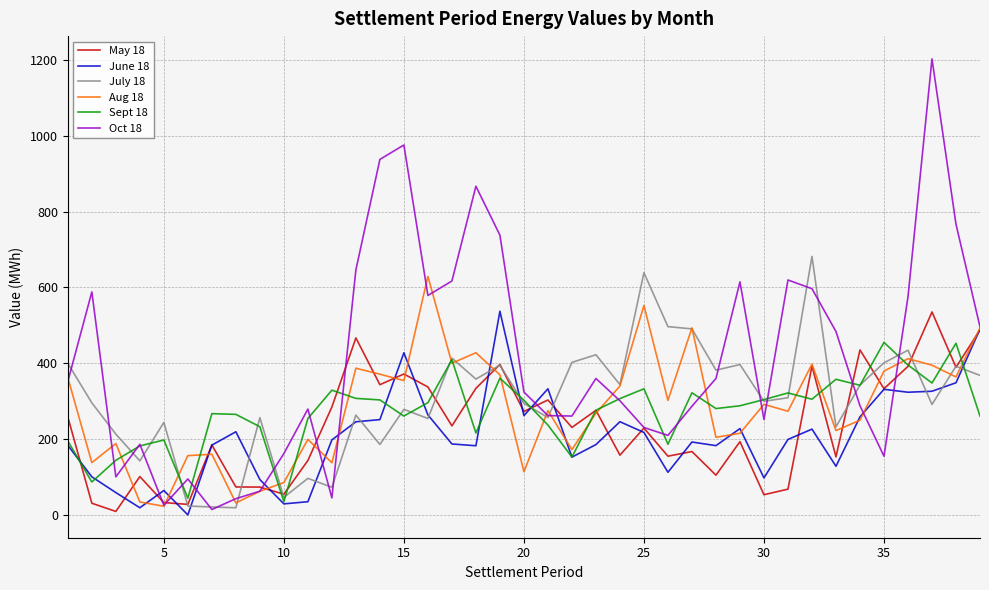

What is the highest value of the Aug 18 series?

629.1